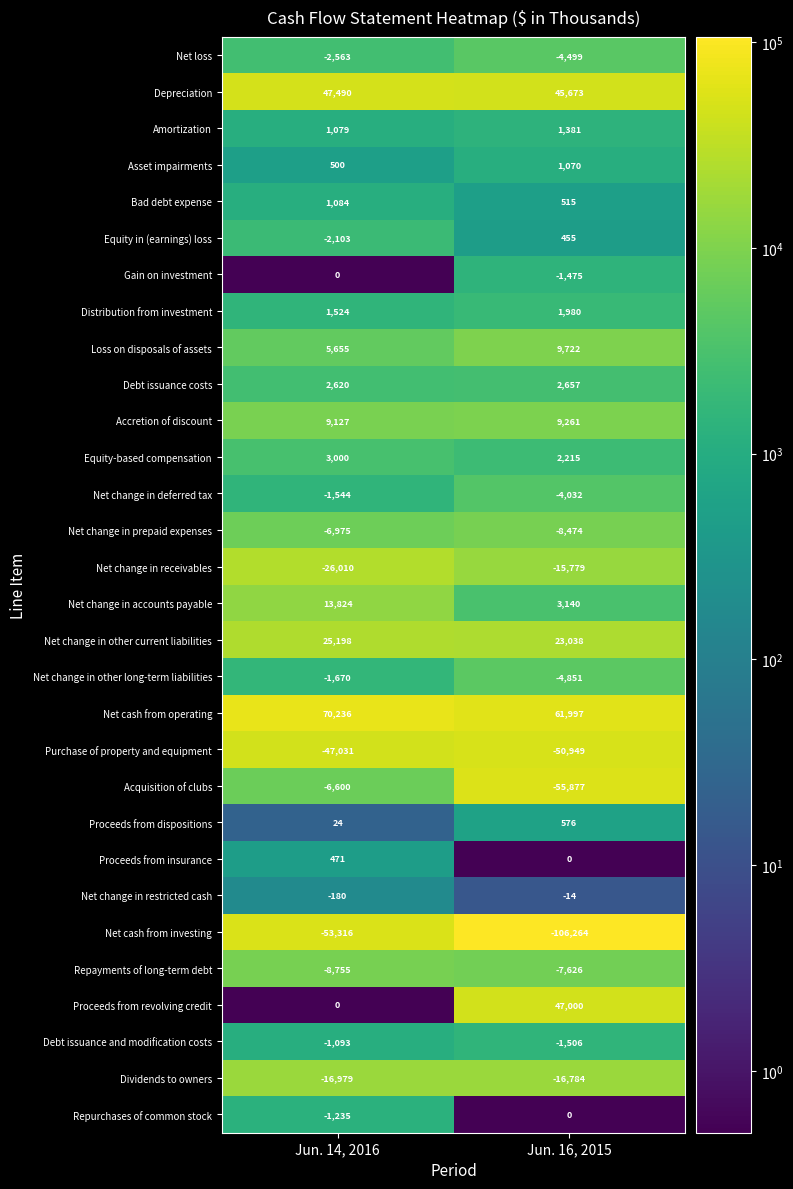

What is the average value of the Equity in (earnings) loss series?

-824